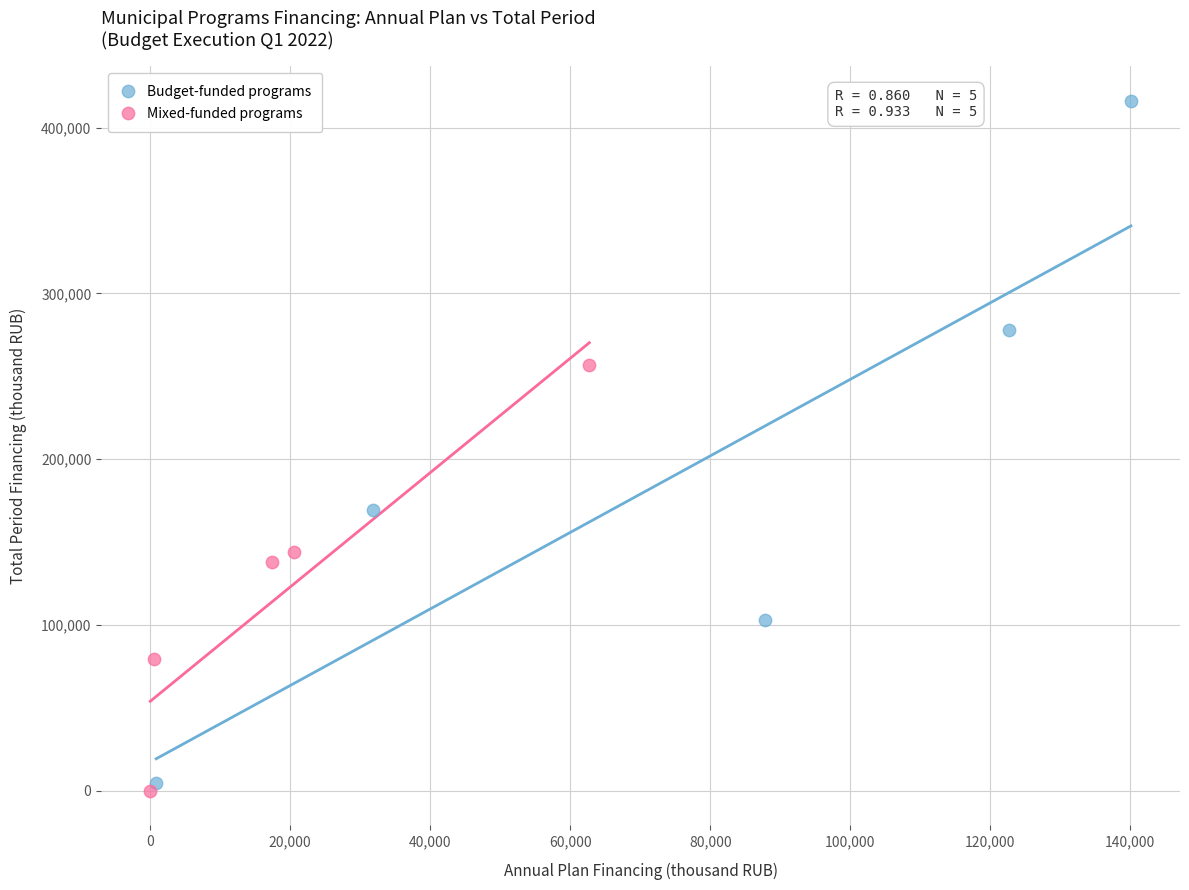

Which series has the widest spread of Y values?

Budget-funded programs